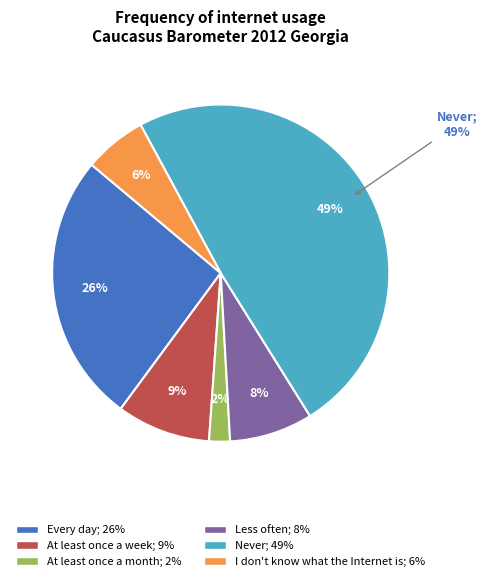

To the nearest percent, what percentage of the pie is At least once a week?

9%